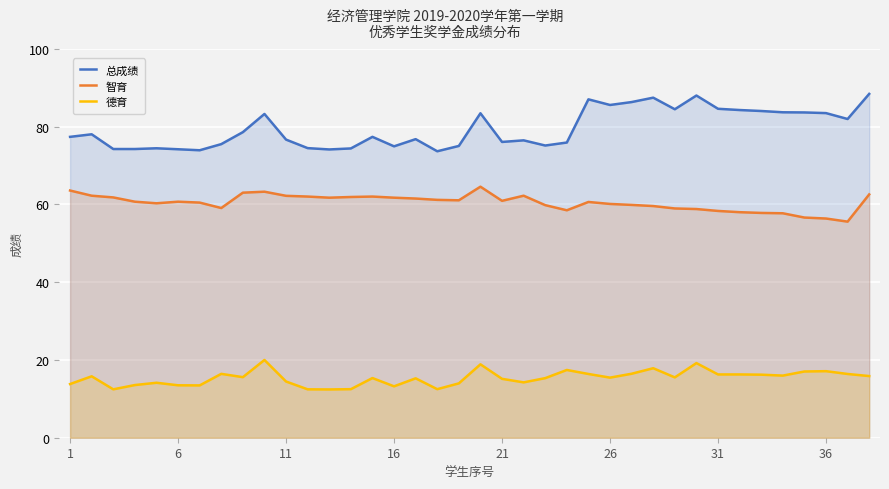

True or false: 总成绩 and 德育 cross at least once.

False